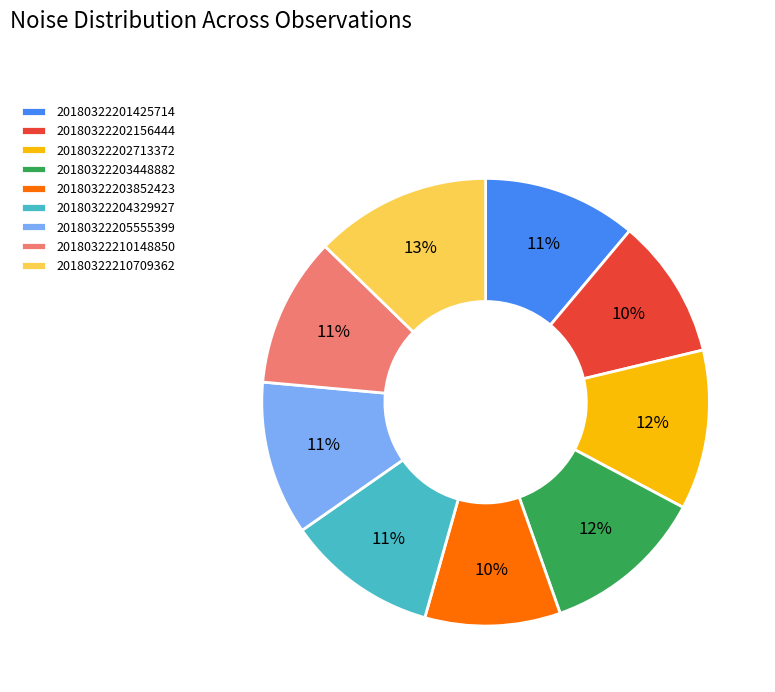

To the nearest percent, what percentage of the pie is 20180322201425714?

11%